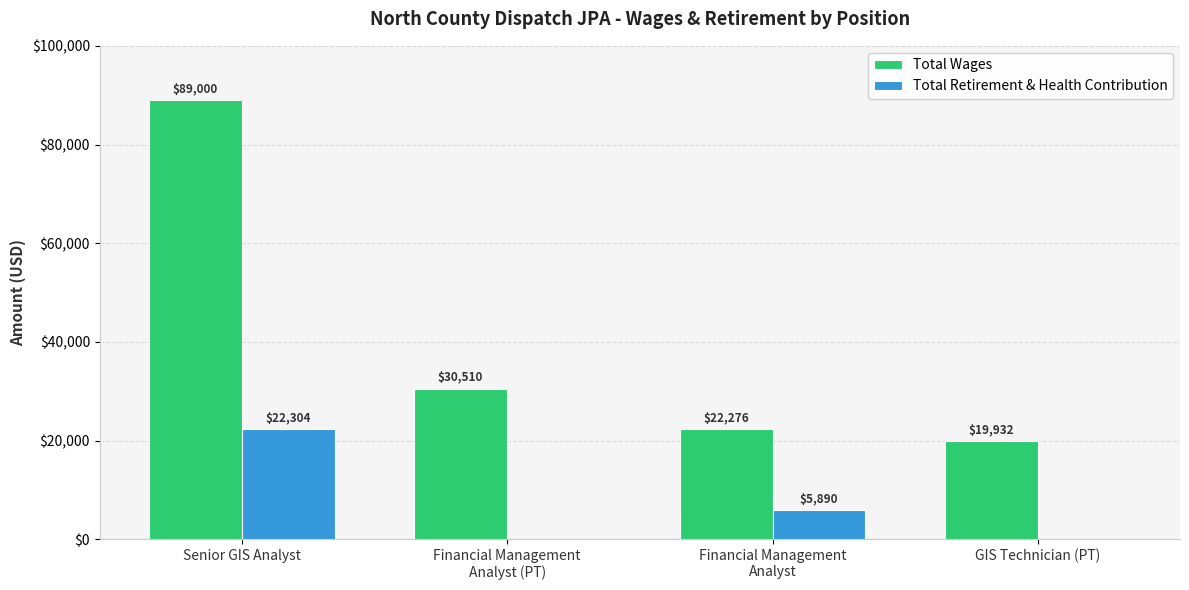

Where does the Total Wages series first go above 30510?

Senior GIS Analyst